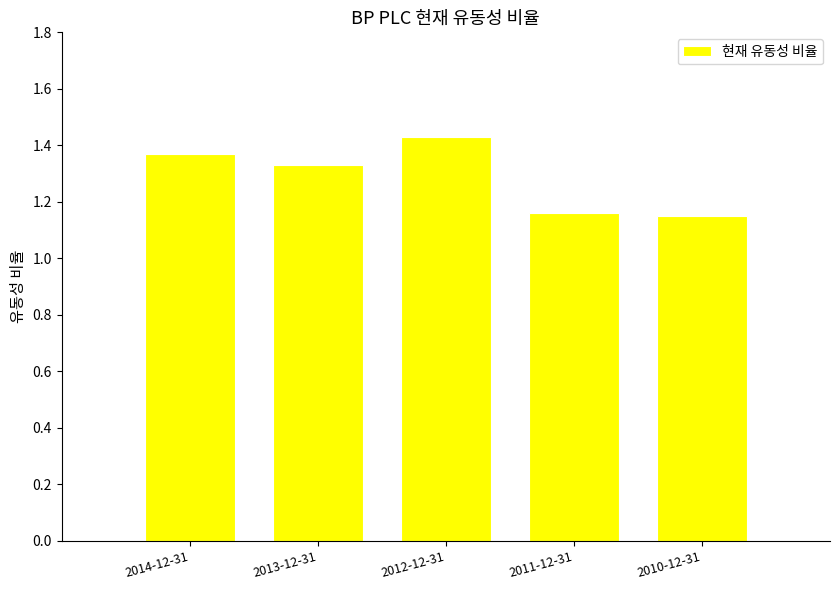

How many values are between 1 and 2?

5